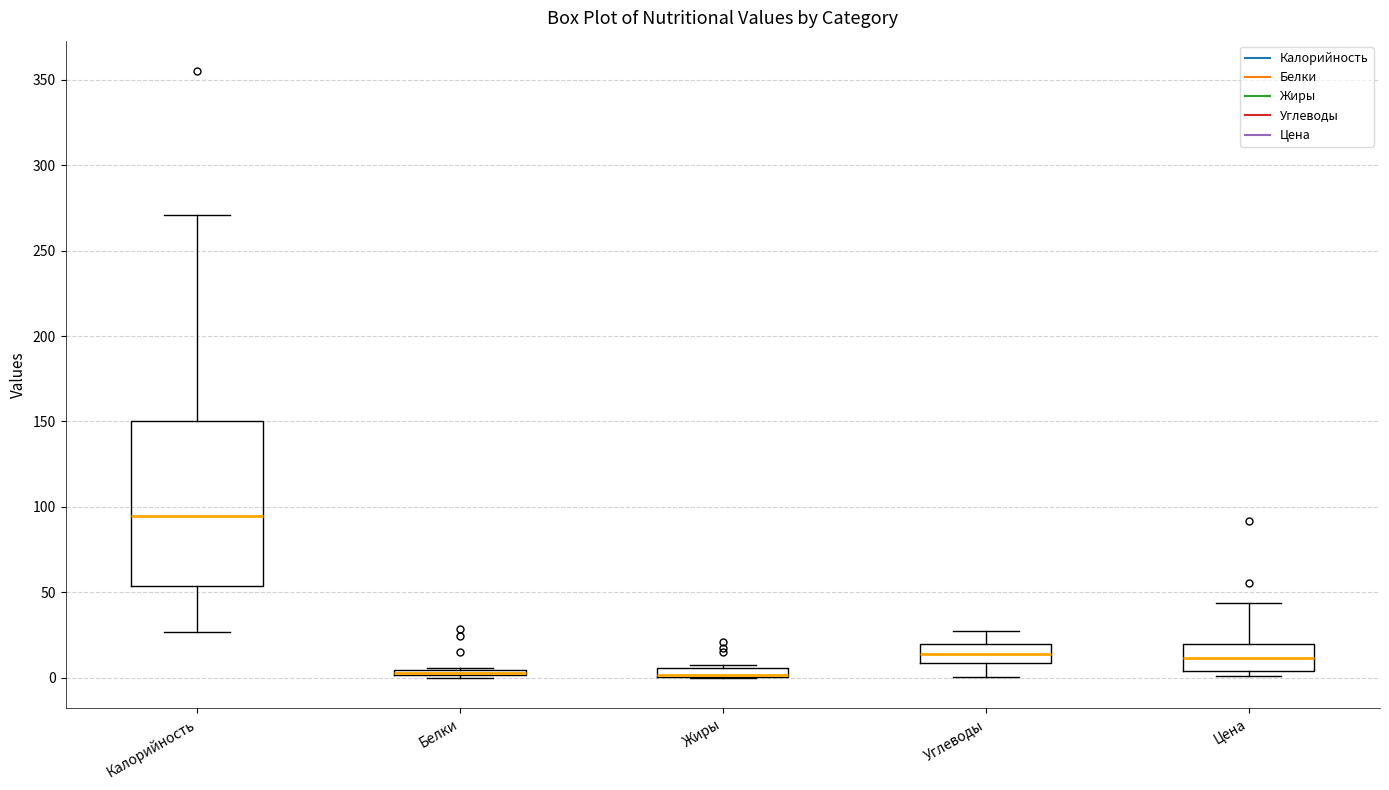

Where is the upper edge of the box for Белки on the y-axis? The values are not printed on the chart, so give them approximately, as read against the axis.

5